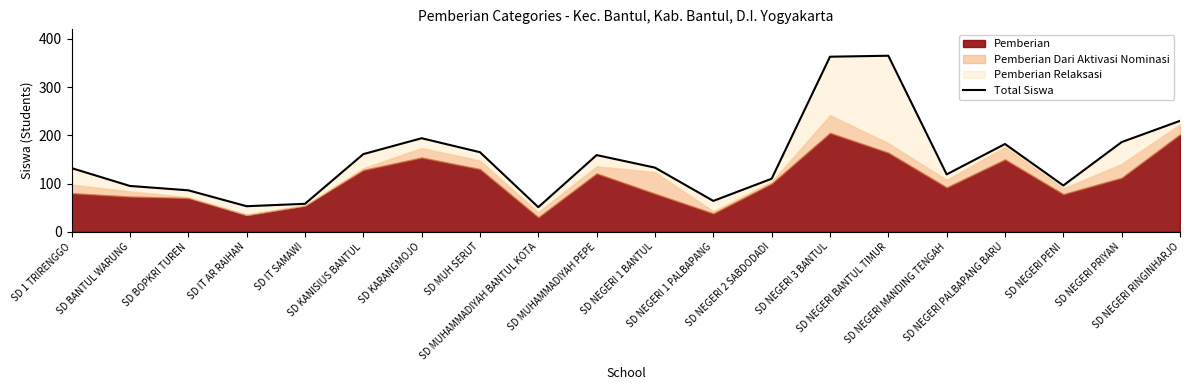

How many lines are shown in the chart?

1